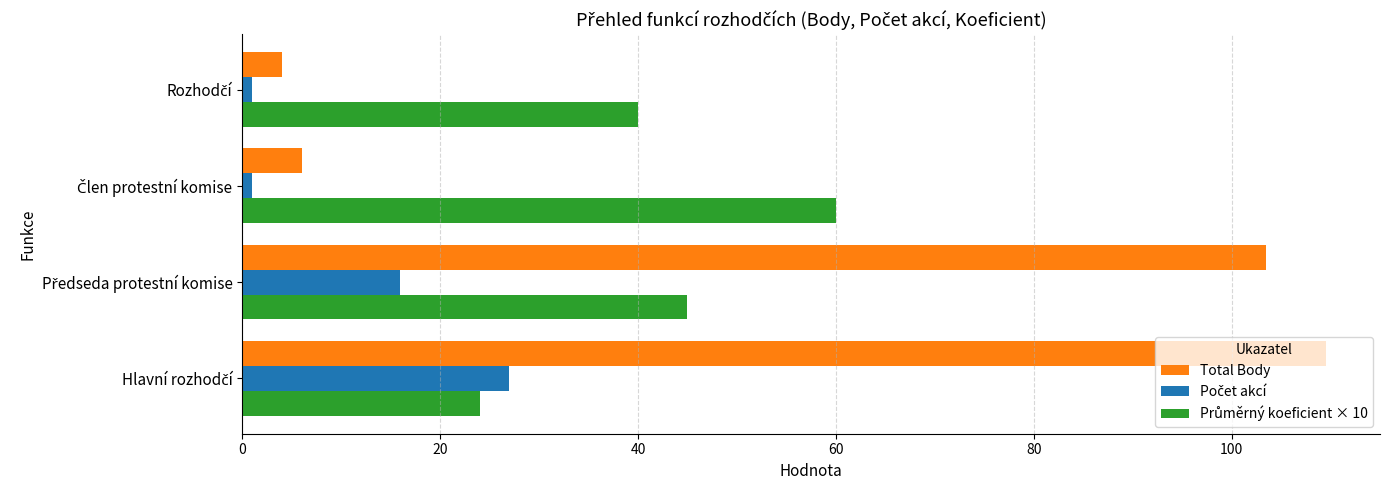

What is the greatest value displayed?

109.5